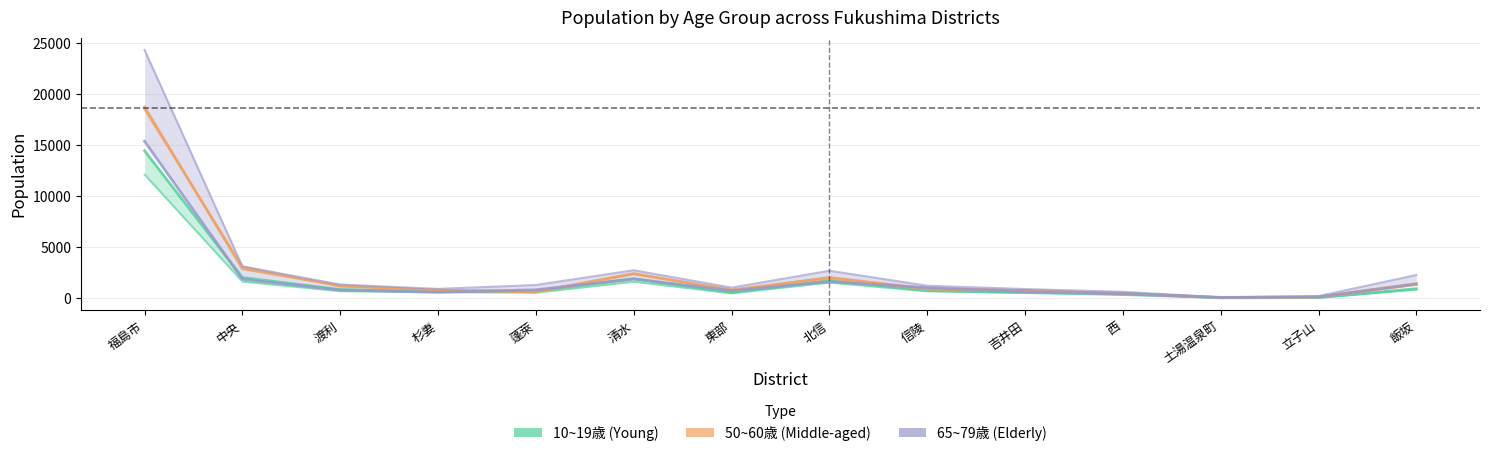

At which category does 50~60歳 (Middle-aged) reach its first local peak?

清水